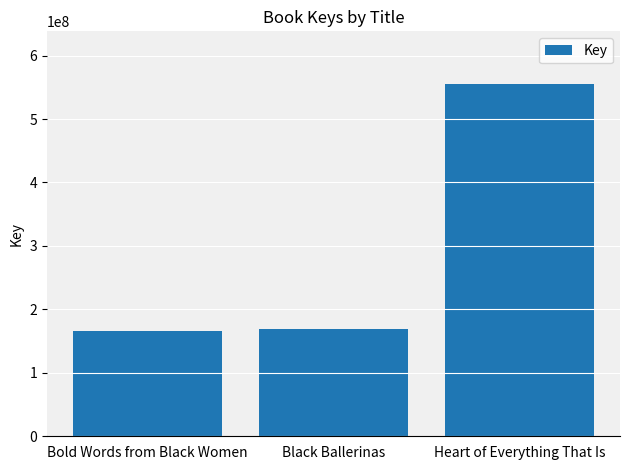

True or false: the data shows 237736090 at Black Ballerinas.

False